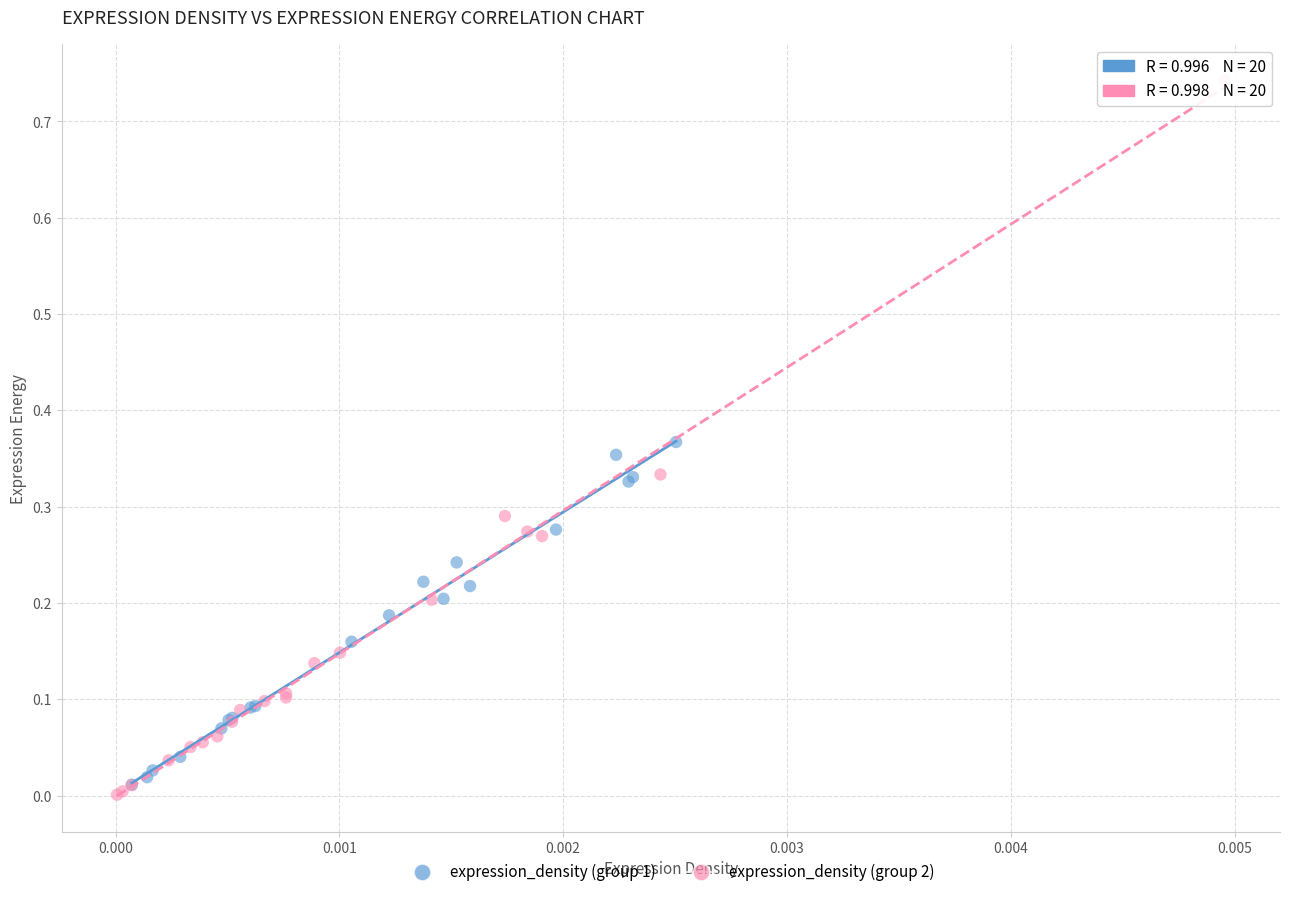

Which series contains the highest Y value?

expression_density (group 2)